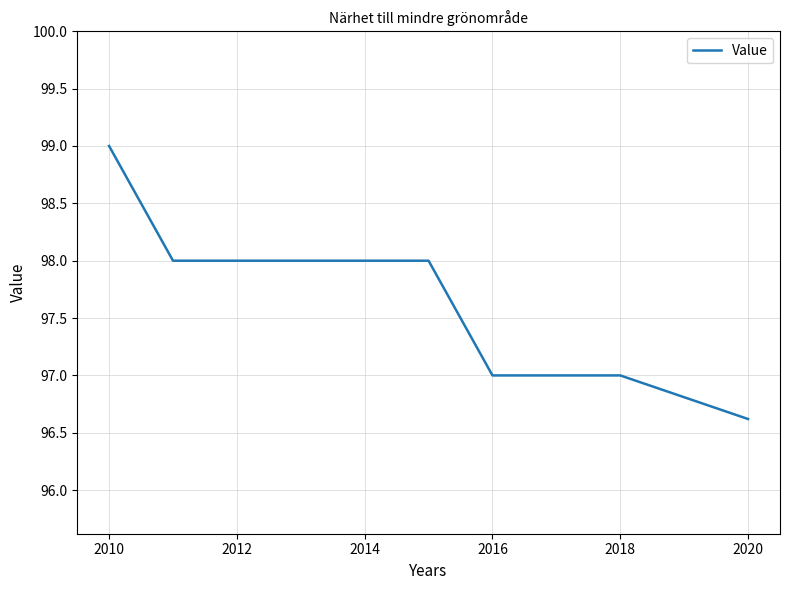

How many lines are shown in the chart?

1